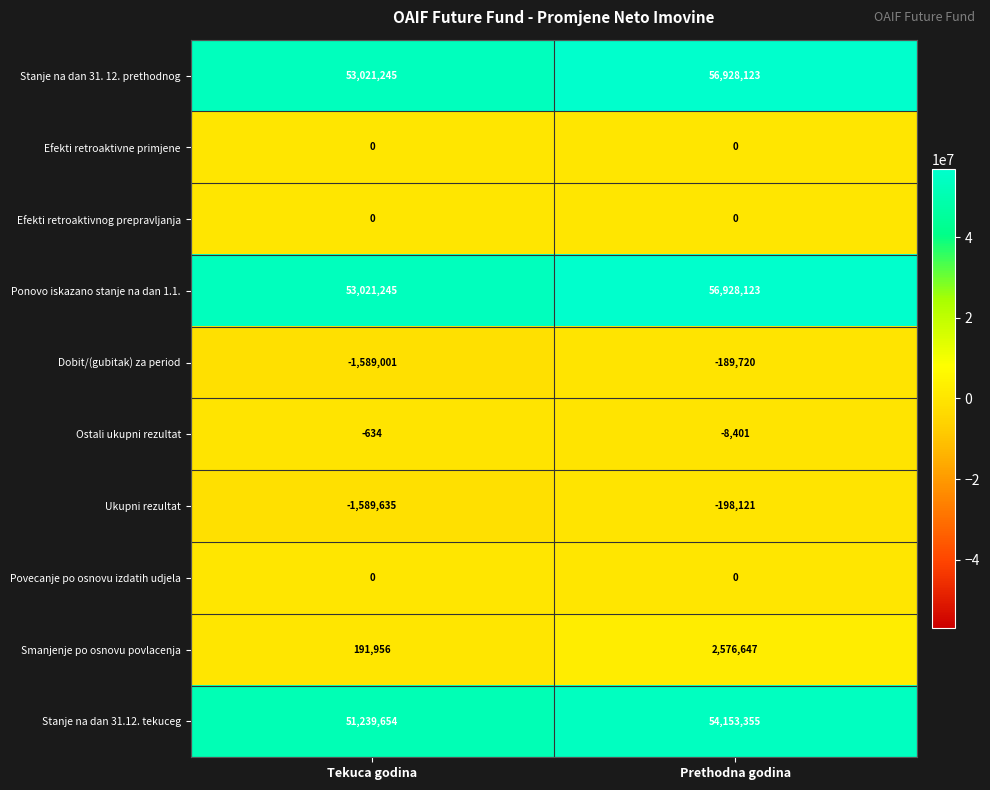

What is the difference between the highest and lowest values at Prethodna godina?

57126244